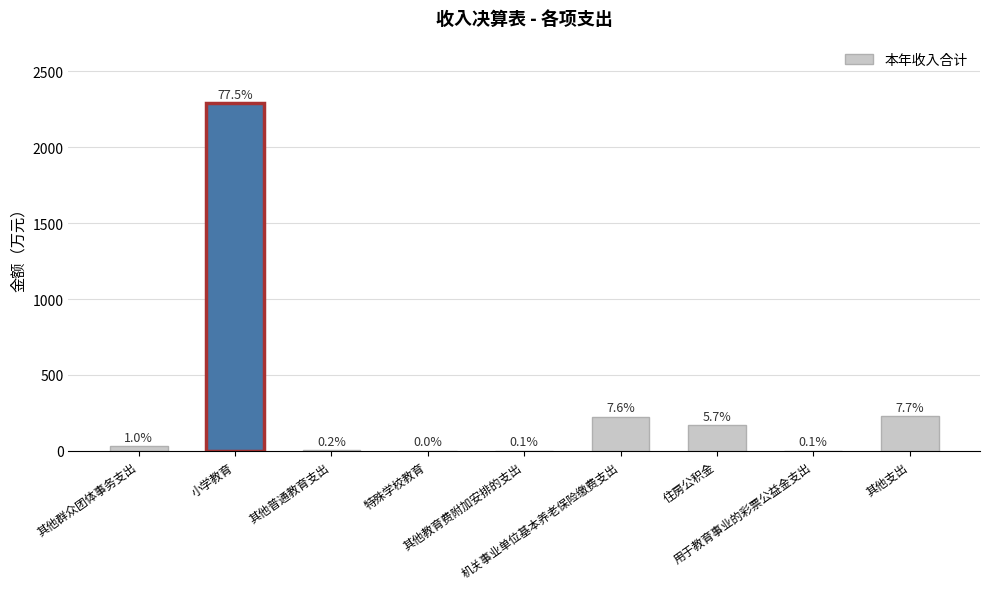

At which category does the chart reach its peak across all series?

小学教育